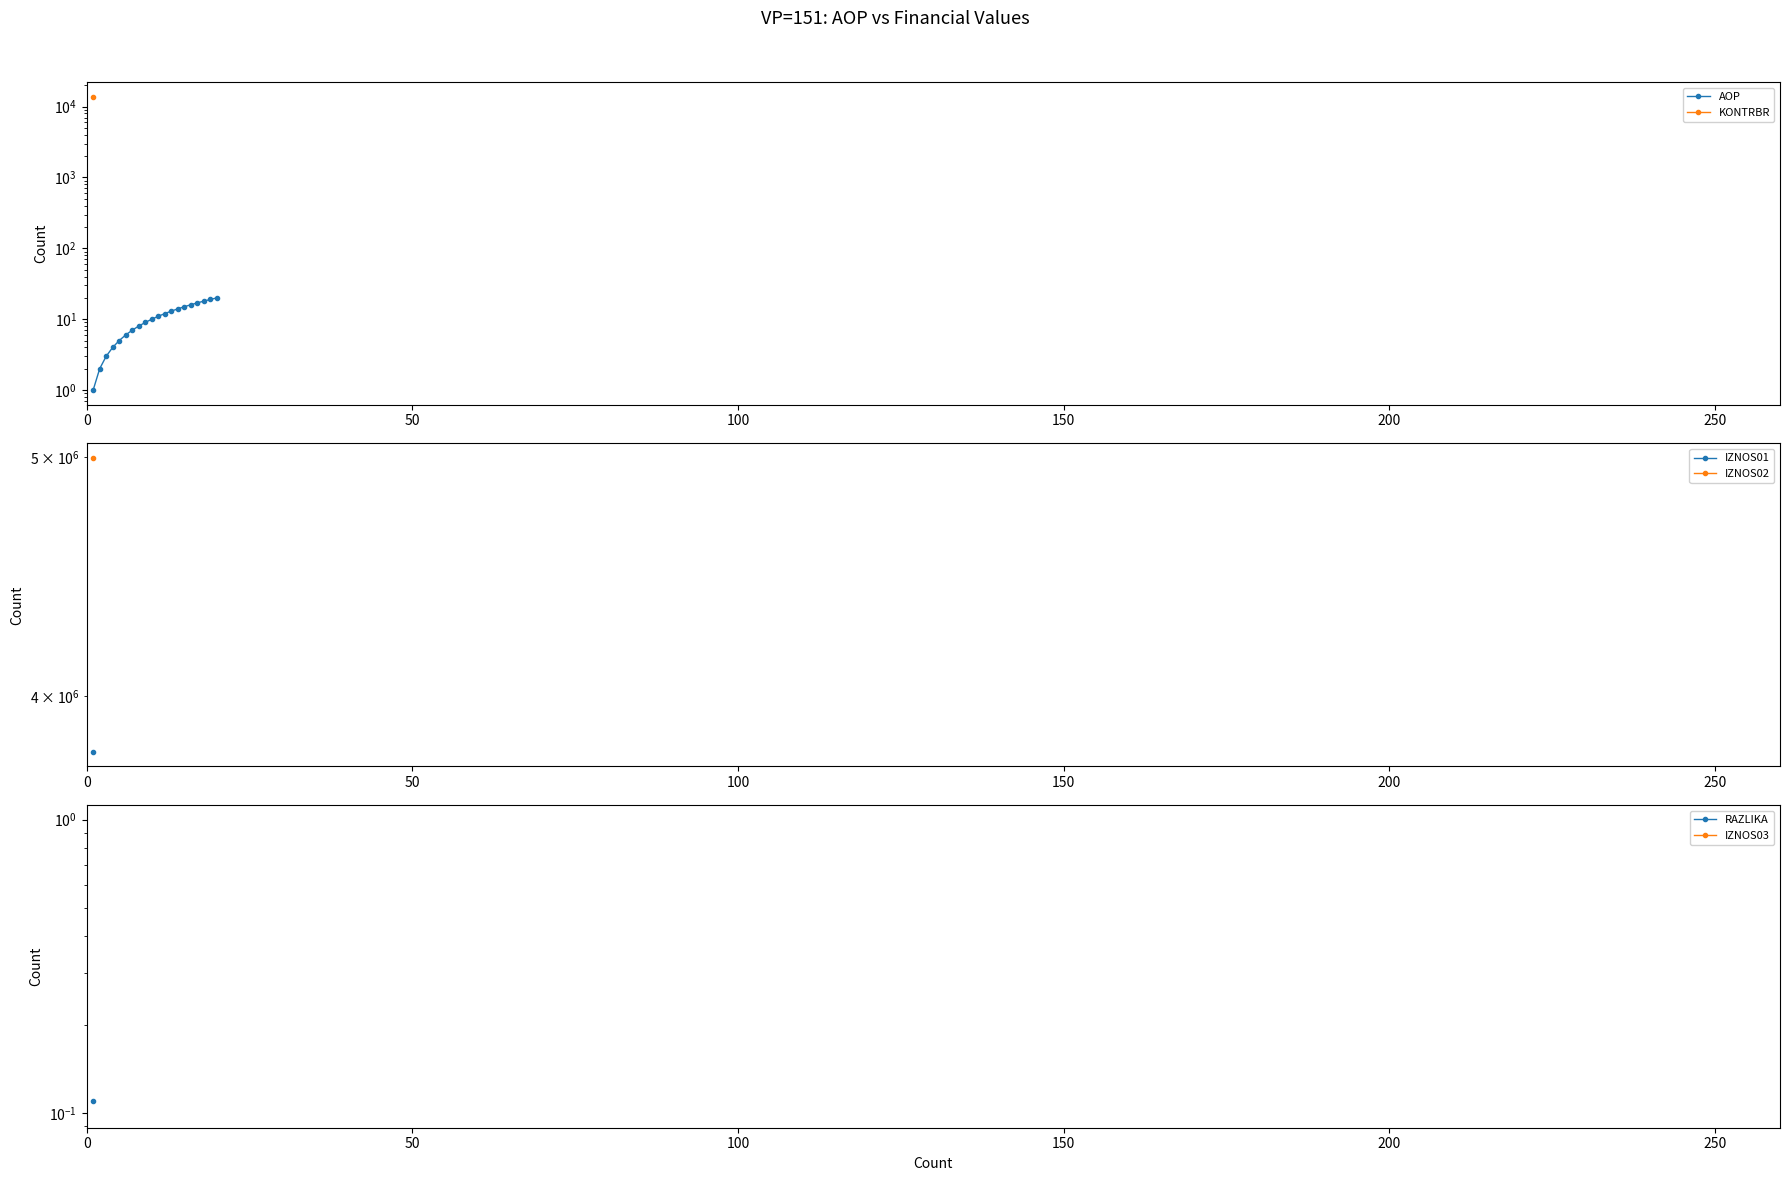

At how many categories does at least one series exceed 2092998?

1